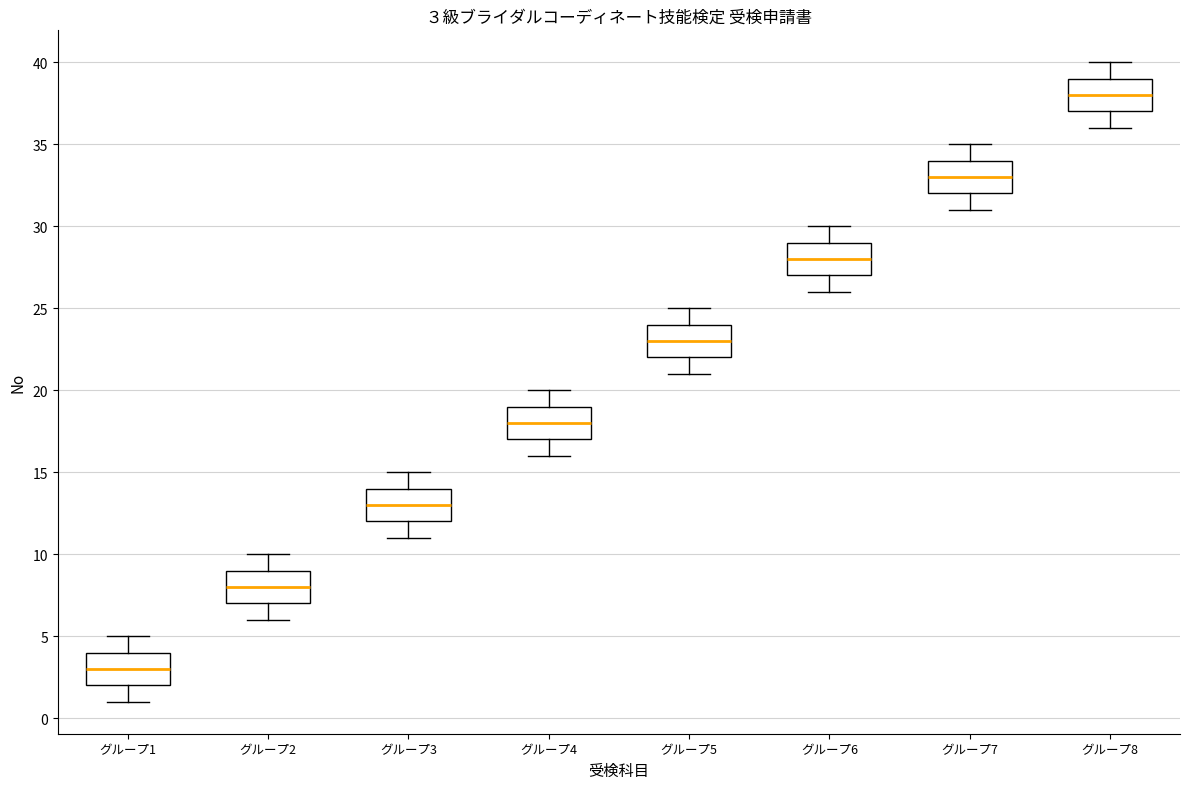

Which box has the highest median line?

グループ8